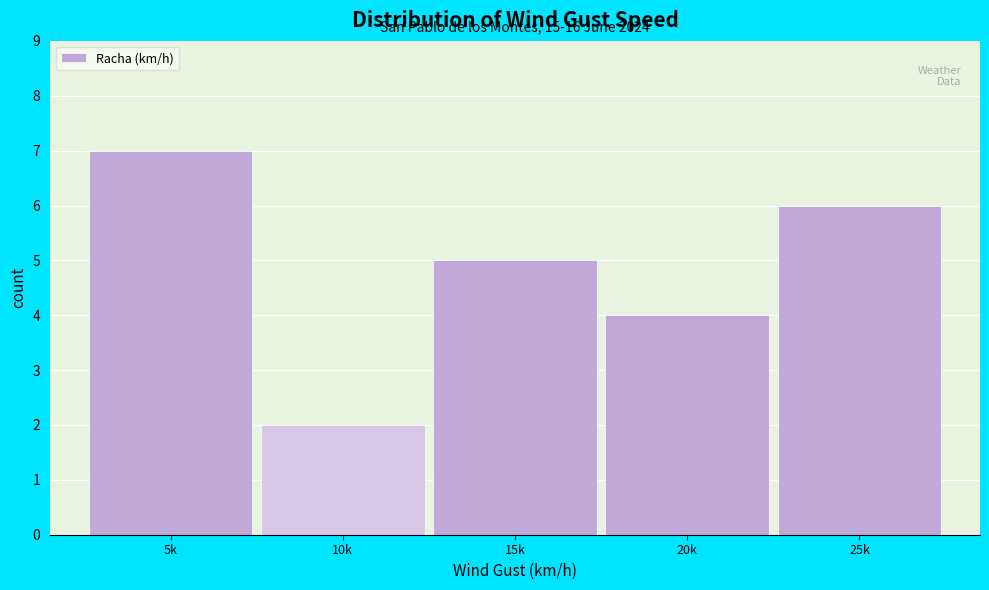

Reading left to right, list all the values displayed in this chart.

7	2	5	4	6